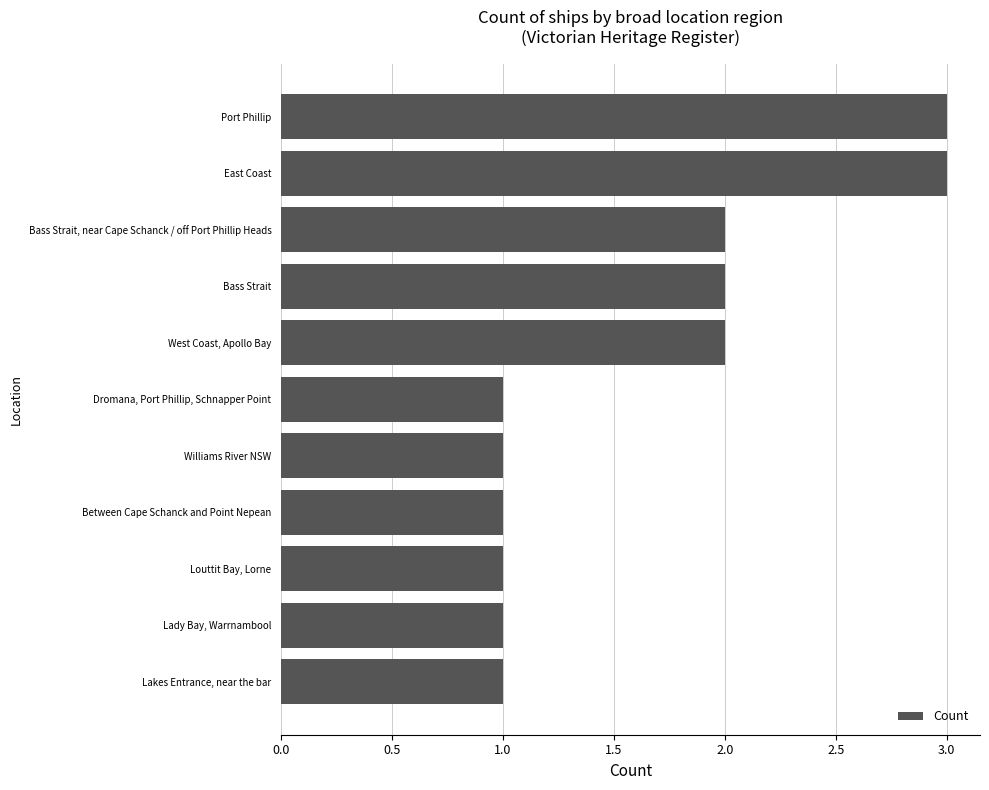

Reading bottom to top, extract all data points from this chart.

1	1	1	1	1	1	2	2	2	3	3